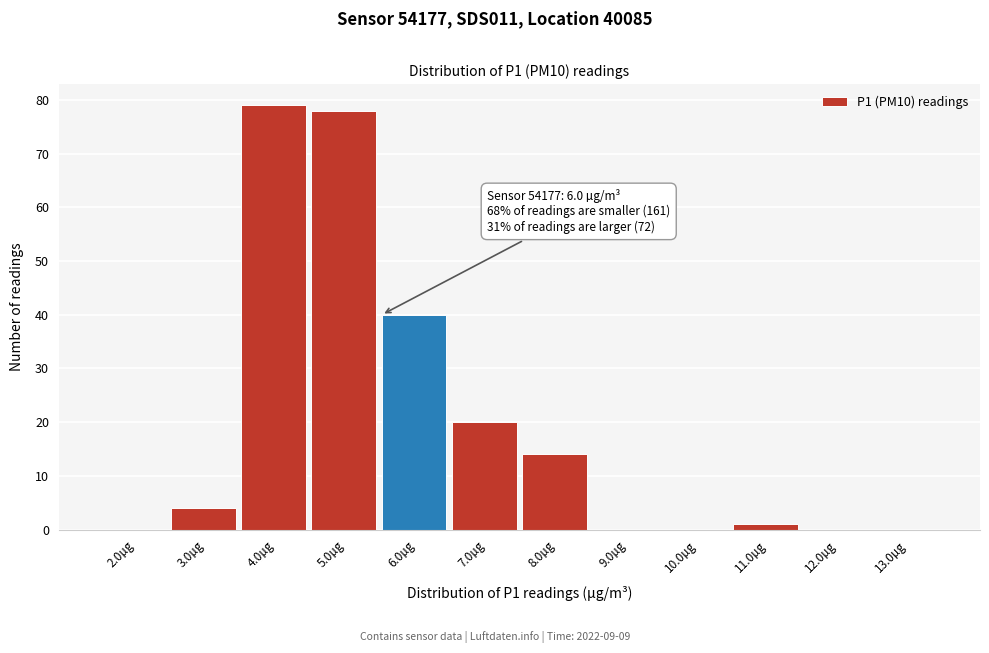

Reading right to left, what are all the values shown in this chart?

13.0µg=0	12.0µg=0	11.0µg=1	10.0µg=0	9.0µg=0	8.0µg=14	7.0µg=20	6.0µg=40	5.0µg=78	4.0µg=79	3.0µg=4	2.0µg=0